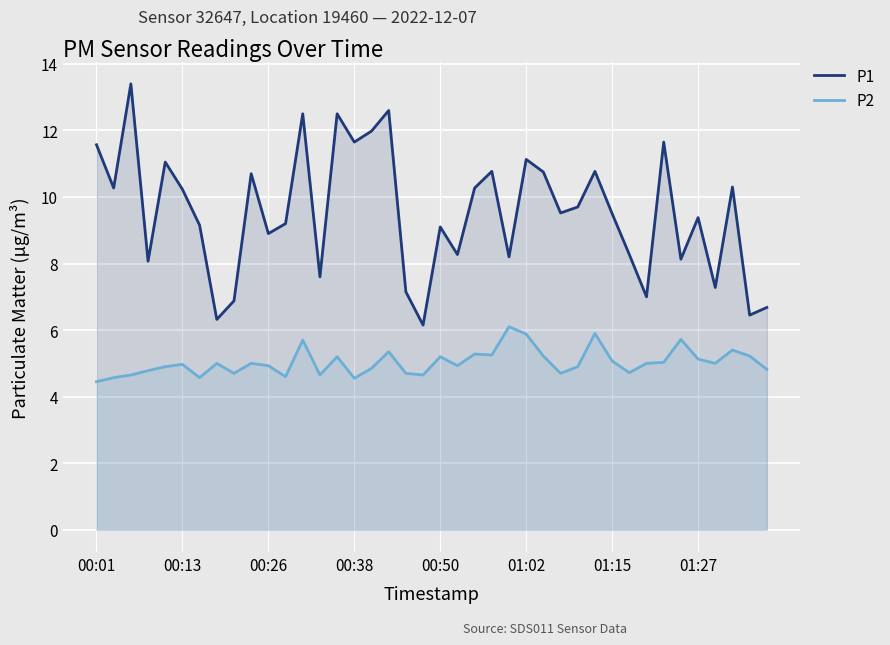

True or false: P2 and P1 cross at least once.

False